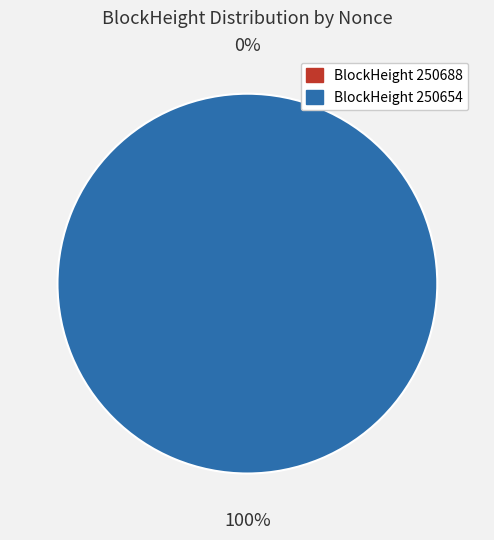

Is it true that 250688 is 10% of the pie?

False